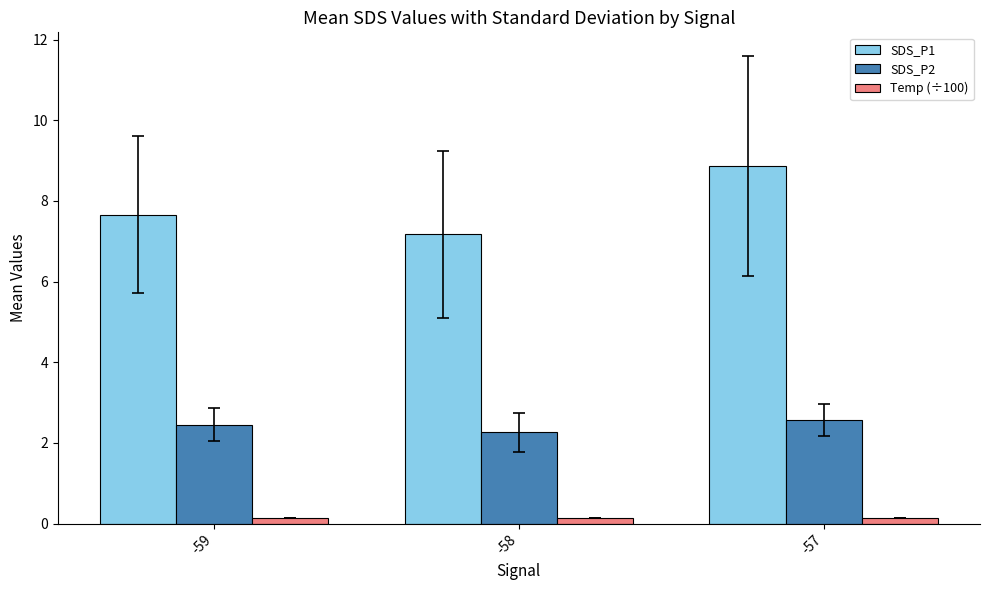

Which series has the largest range (max minus min)?

SDS_P1